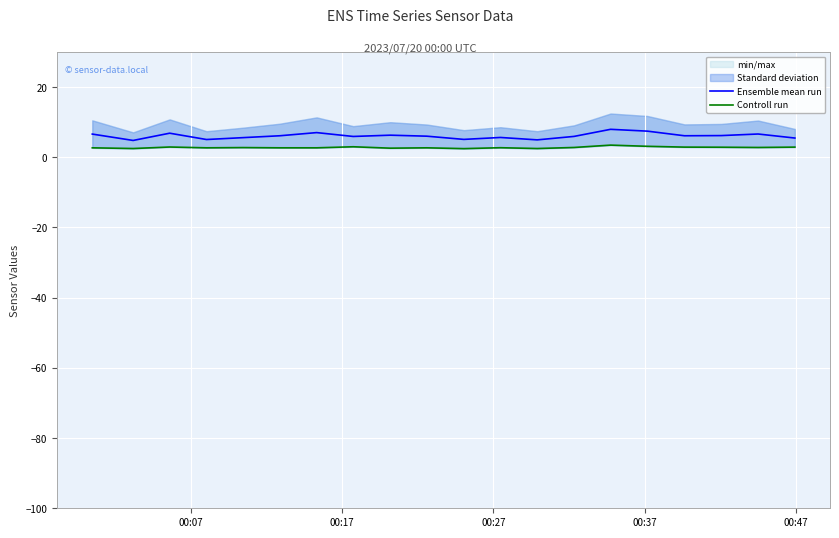

At which label does Ensemble mean run first exceed 6?

00:07